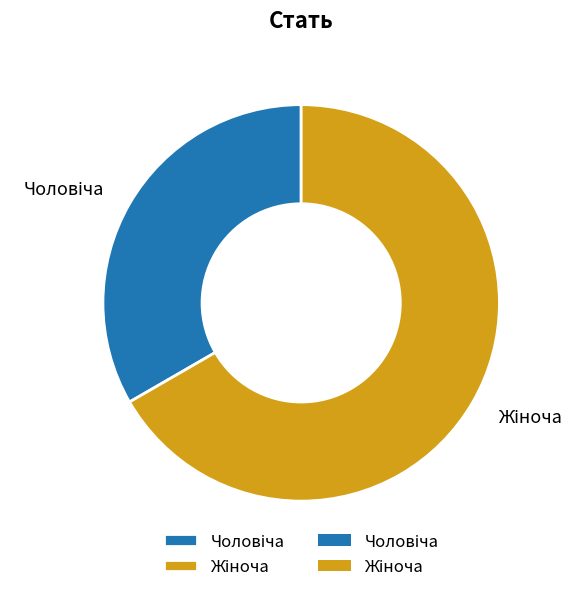

Is there a majority slice in this chart?

Yes